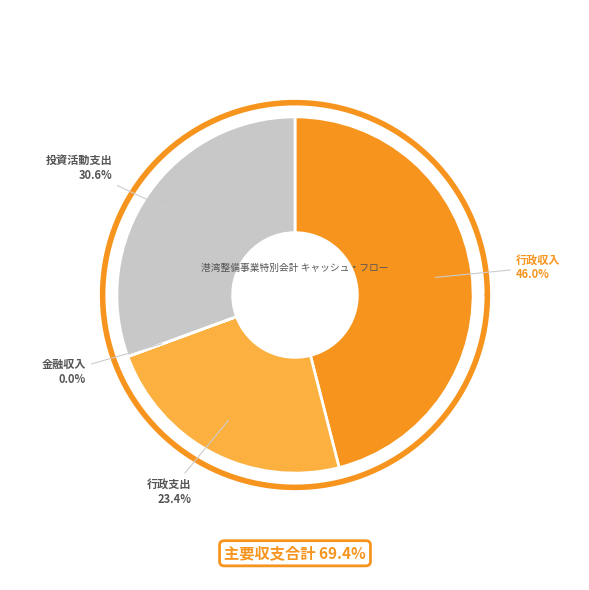

Is the sum of 行政収入 and 行政支出 greater than half?

Yes